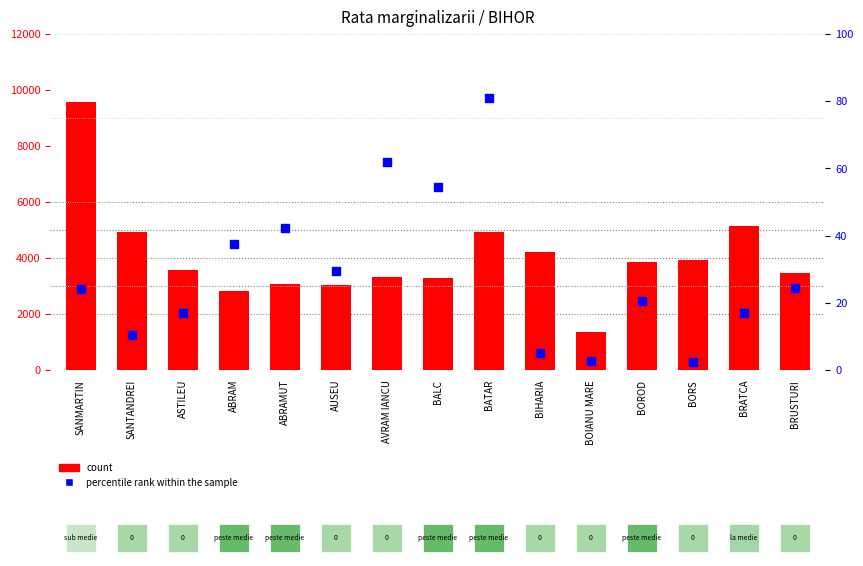

What are all the series names shown in the legend?

count, percentile rank within the sample